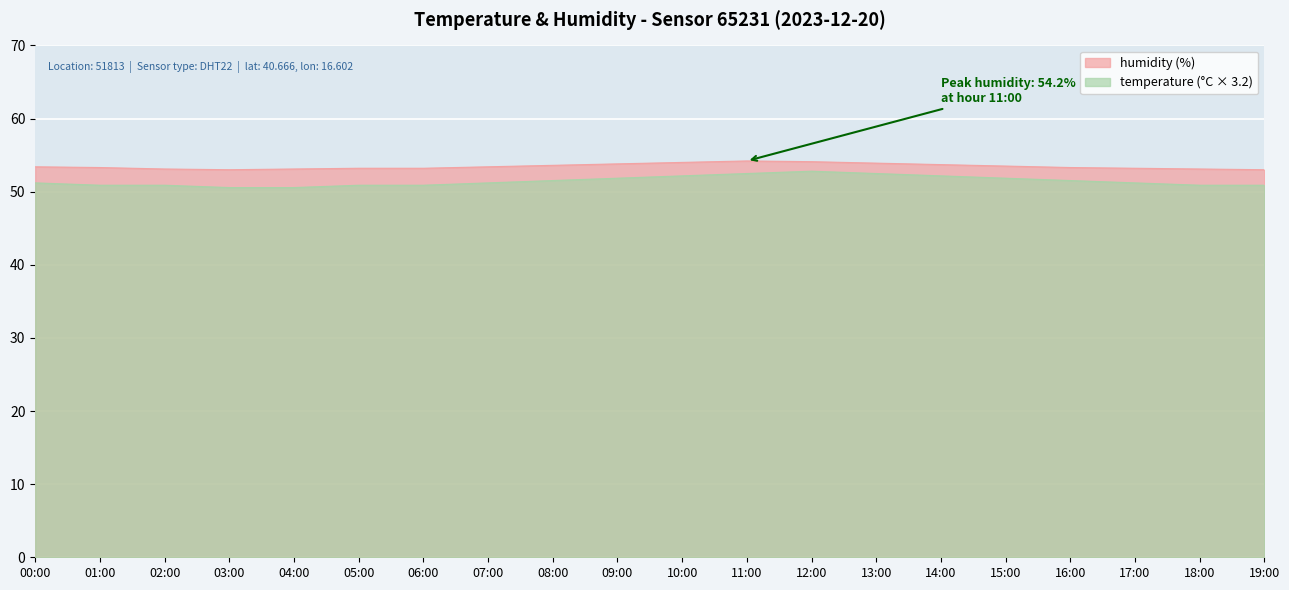

Reading left to right, transcribe all the data shown in this chart.

humidity: 53.4	53.3	53.1	53.0	53.1	53.2	53.2	53.4	53.6	53.8	54.0	54.2	54.1	53.9	53.7	53.5	53.3	53.2	53.1	53.0
temperature: 51.2	50.9	50.9	50.6	50.6	50.9	50.9	51.2	51.5	51.8	52.2	52.5	52.8	52.5	52.2	51.8	51.5	51.2	50.9	50.9